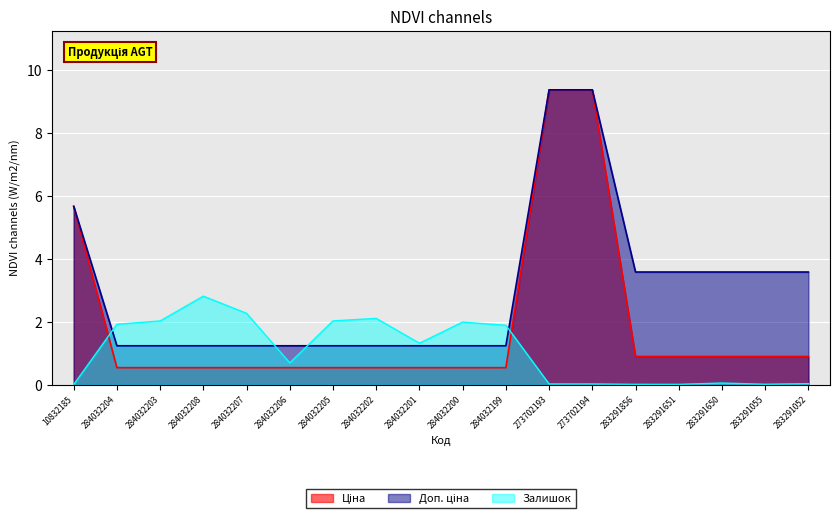

How many lines are shown in the chart?

3